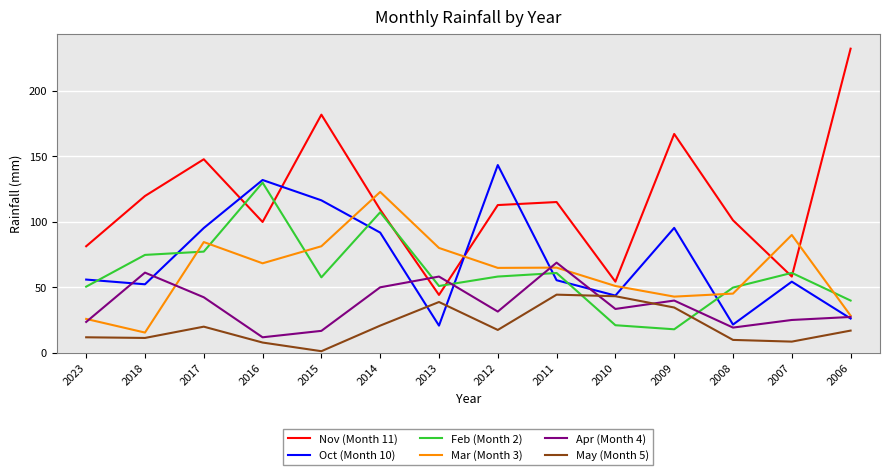

What is the greatest value displayed?

231.9